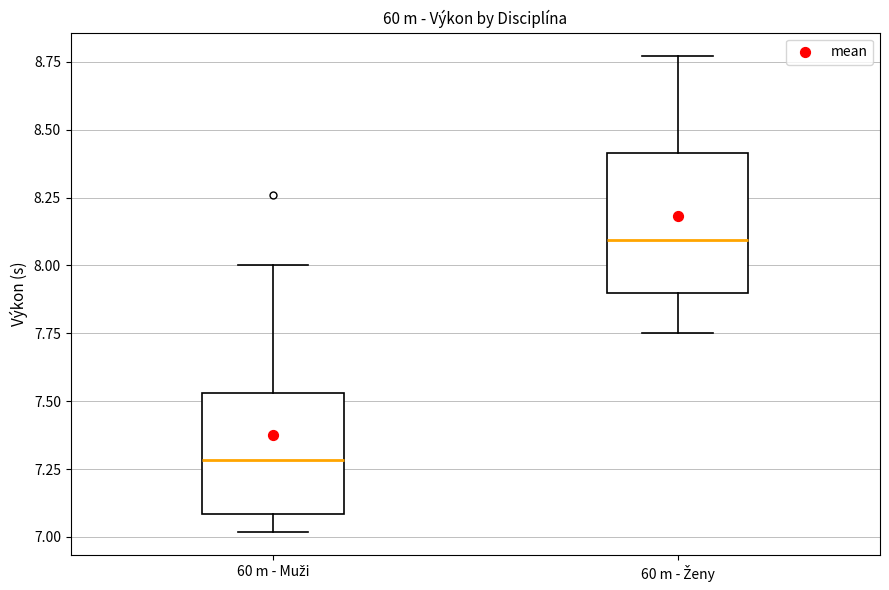

Which box's median line is the highest?

60 m - Ženy